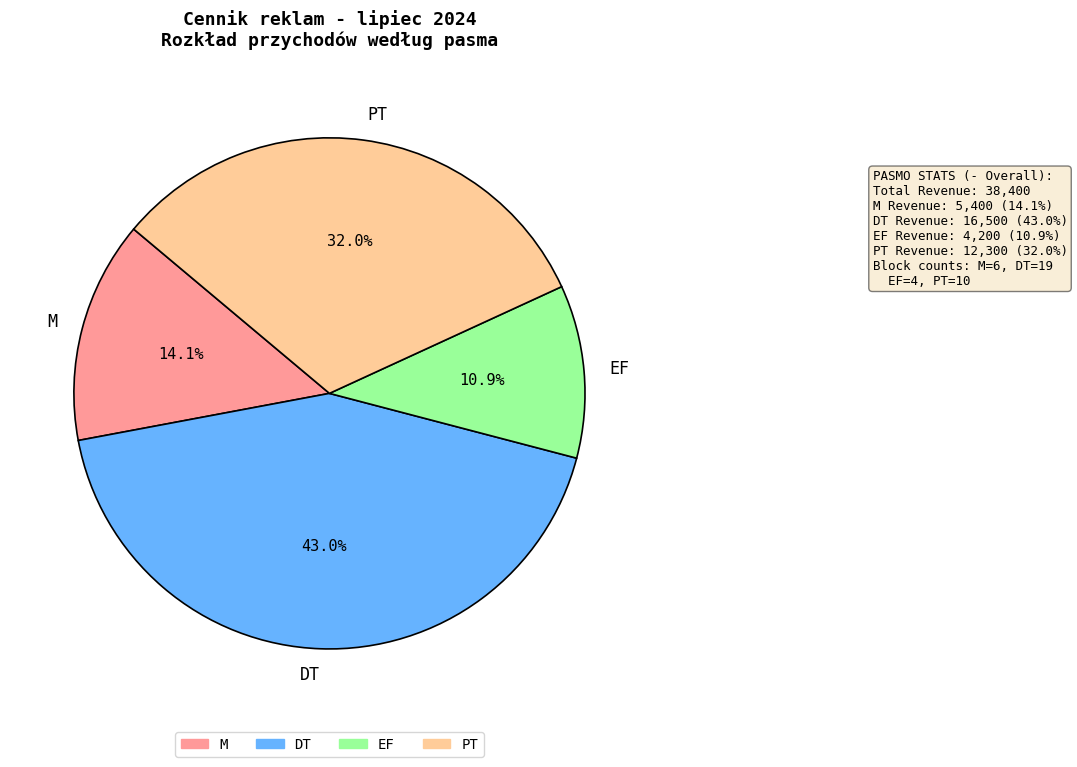

Combined, do PT and EF account for over 50%?

No